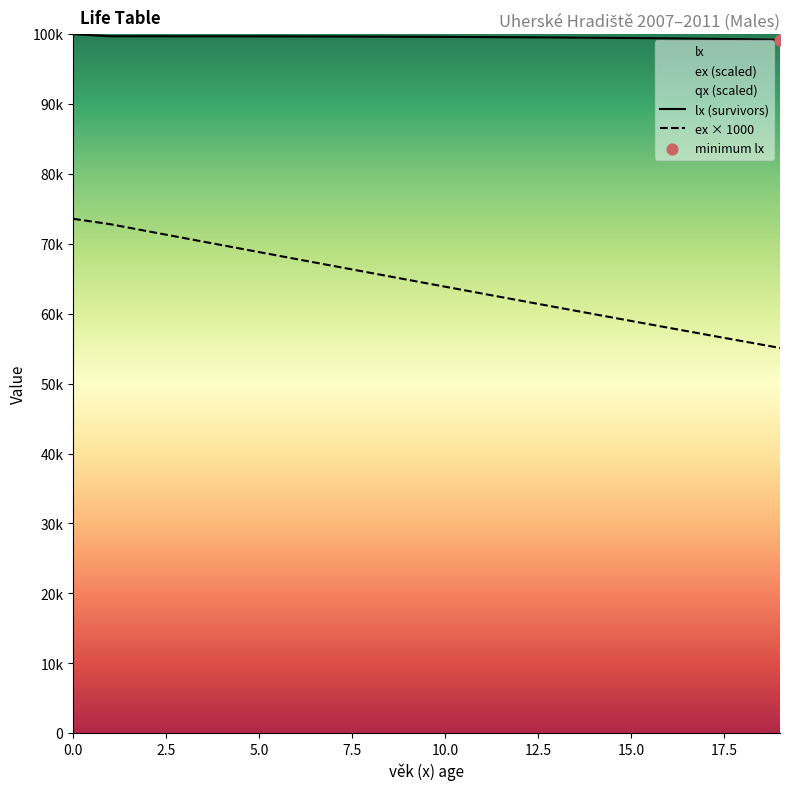

Which series has the widest spread of Y values?

ex